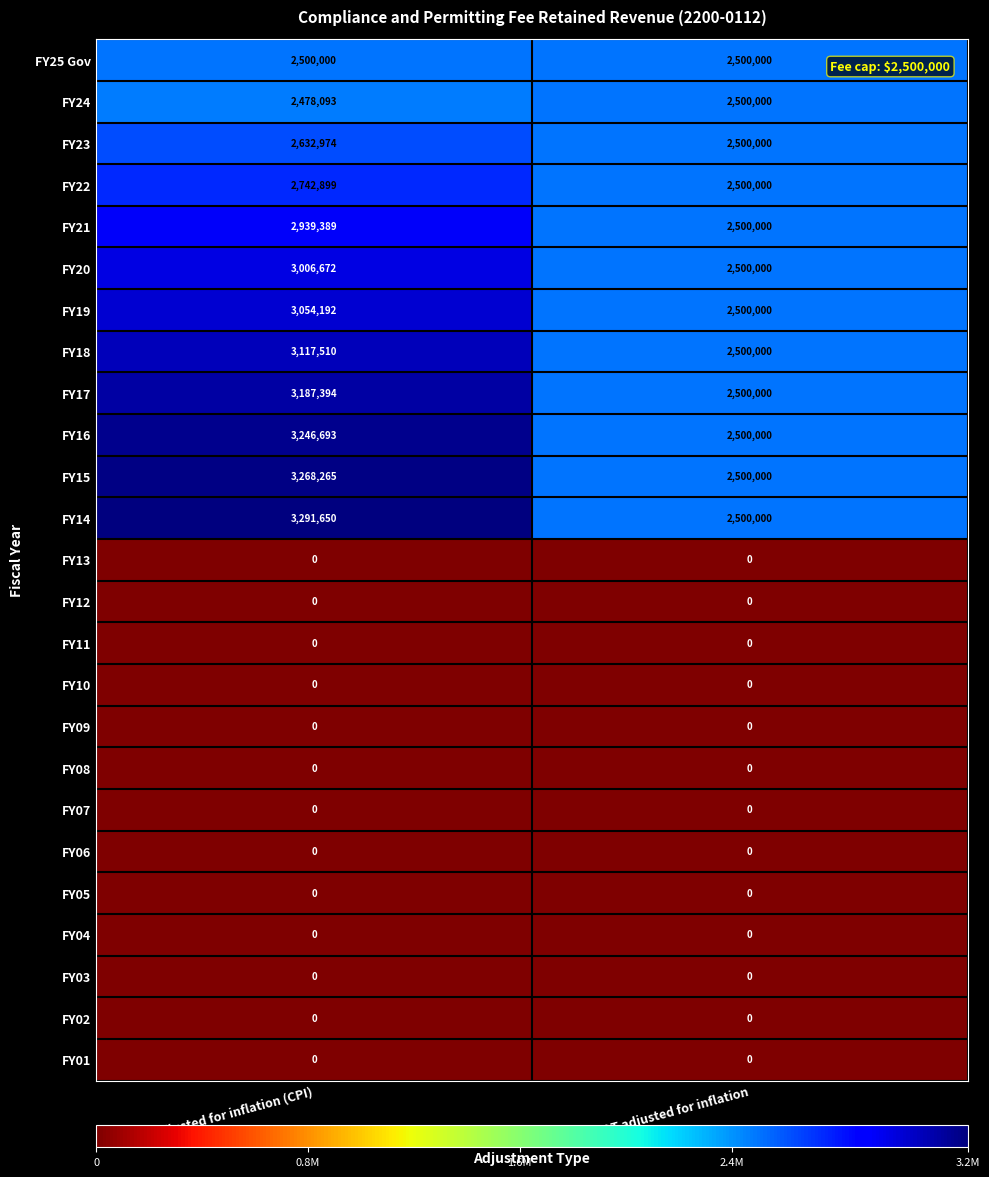

Is the value of FY12 at adjusted for inflation (CPI) greater than the value of FY17 at adjusted for inflation (CPI)?

No